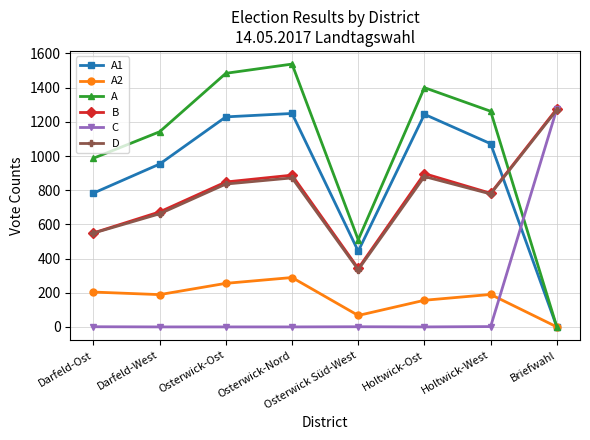

Is the value of C at Osterwick-Ost greater than the value of A1 at Darfeld-Ost?

No